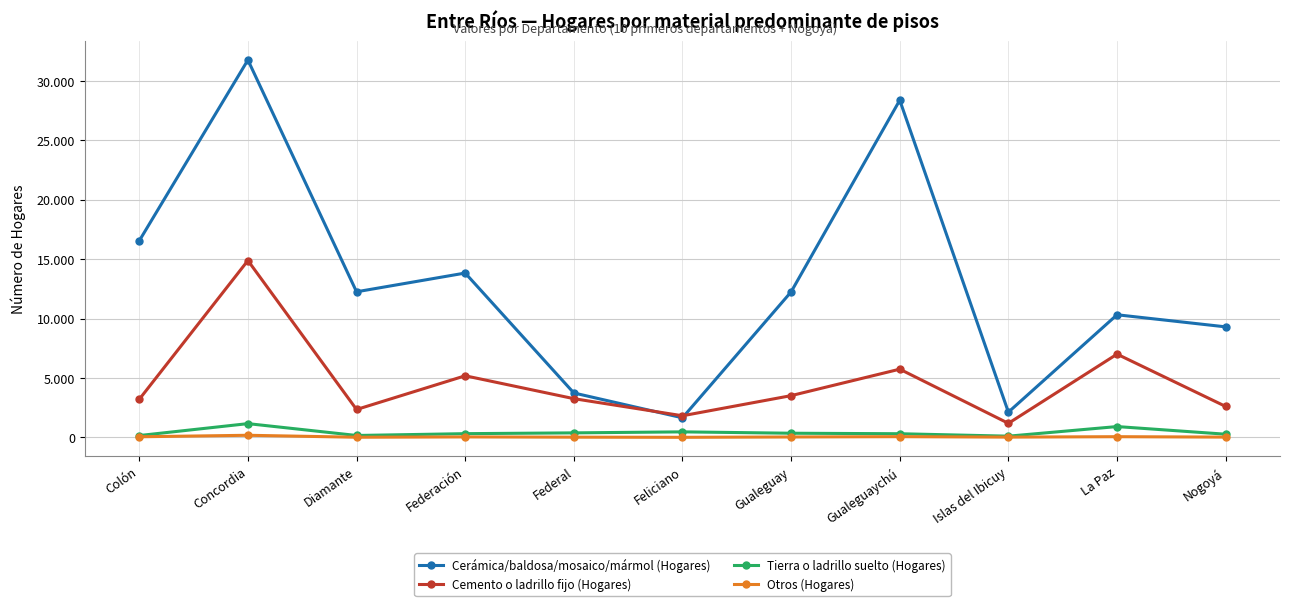

What is the label of the 9th point from the left?

Islas del Ibicuy